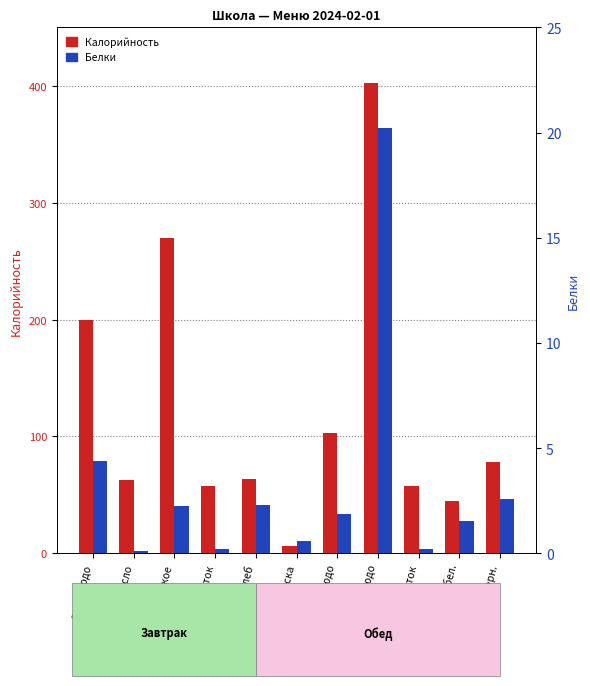

What is the difference between the second highest and minimum values in the Калорийность series?

264.0